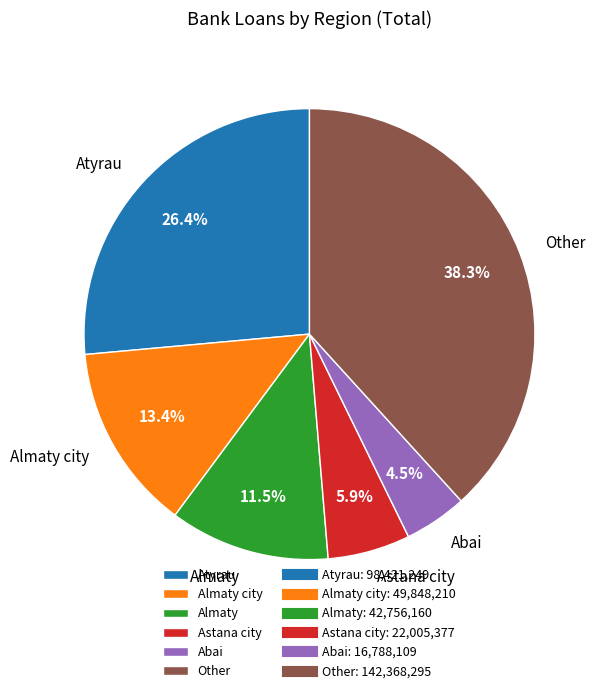

Rank the categories by value from highest to lowest.

Other, Atyrau, Almaty city, Almaty, Astana city, Abai